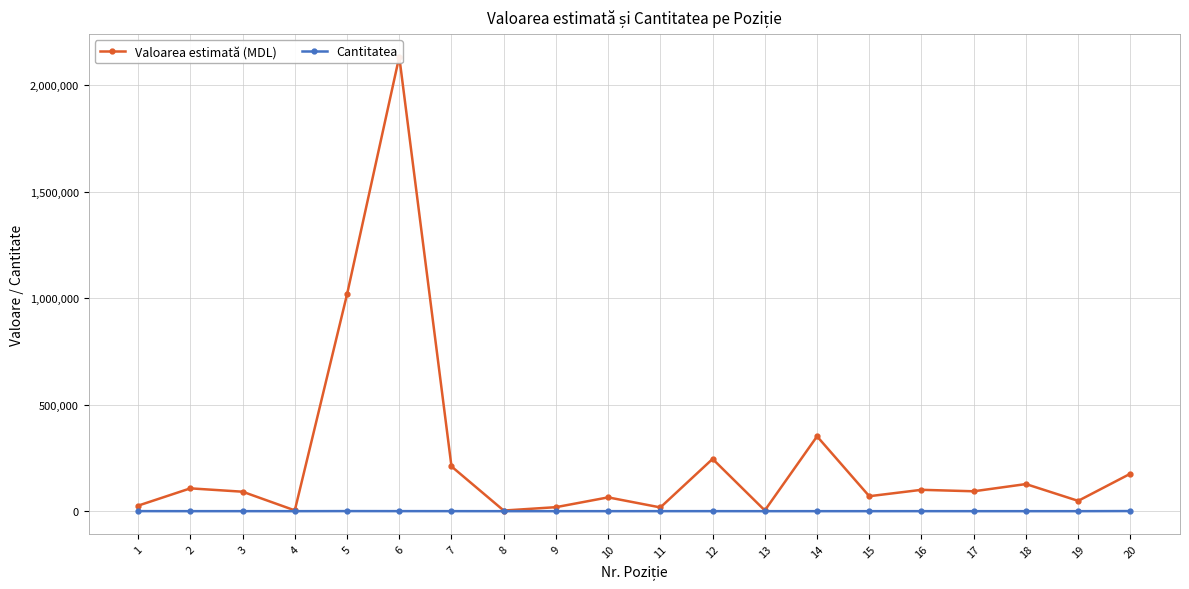

Which series changed the most between 3 and 18?

Valoarea estimată (MDL)